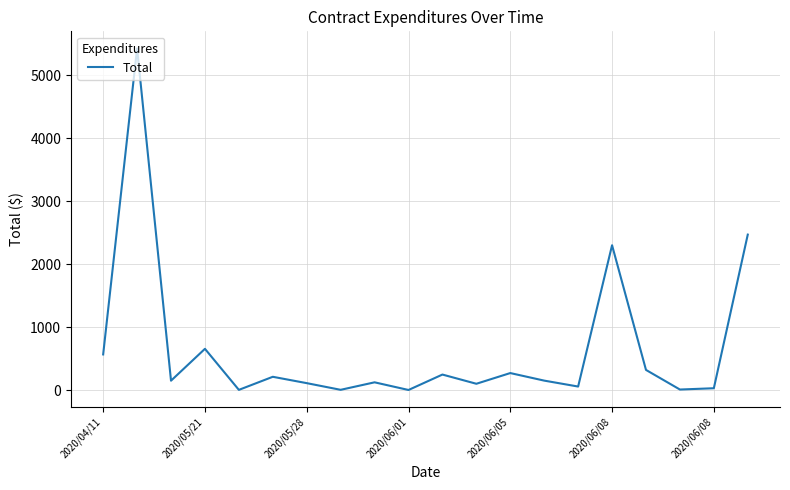

What is the greatest value displayed?

5426.0